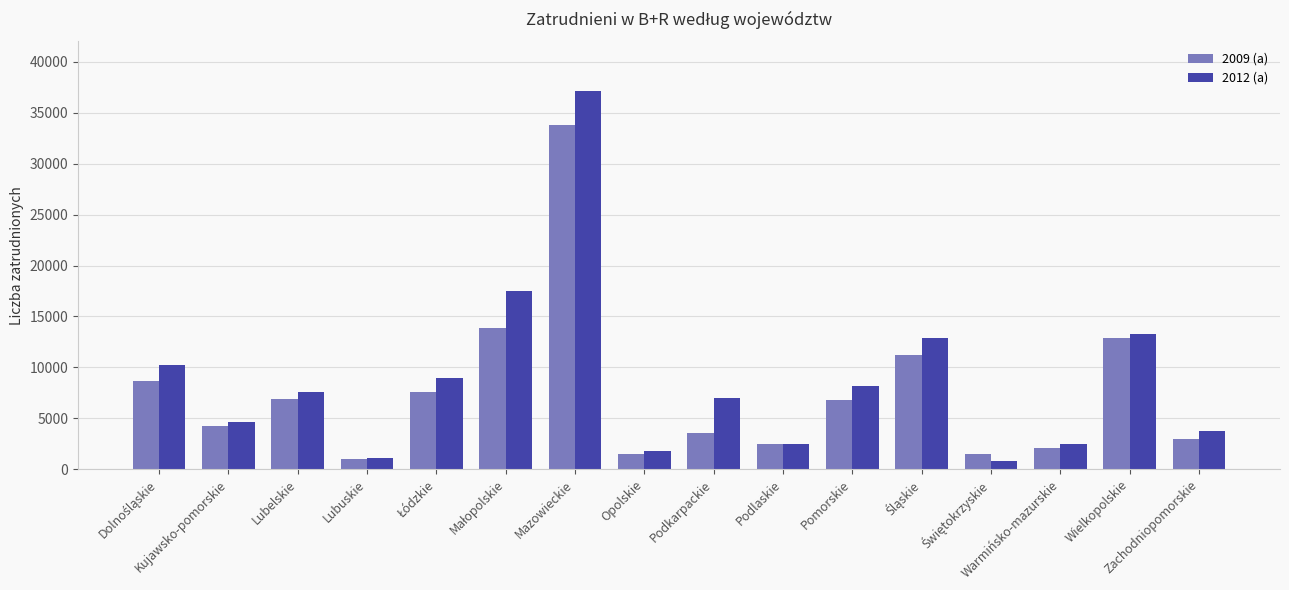

Rank the series by their maximum value, from lowest to highest.

2009 (a), 2012 (a)